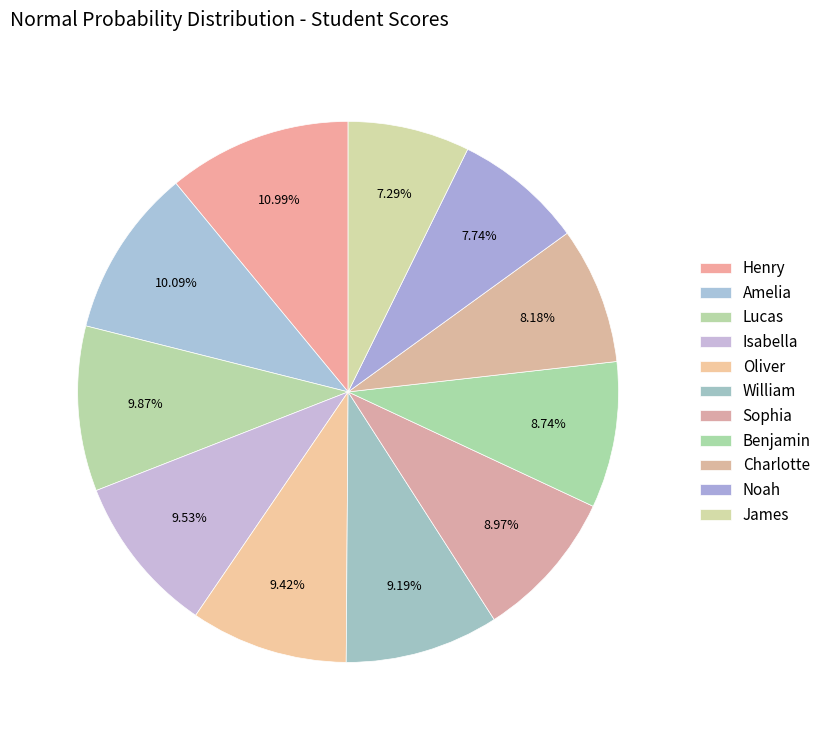

How many slices are in this pie chart?

11